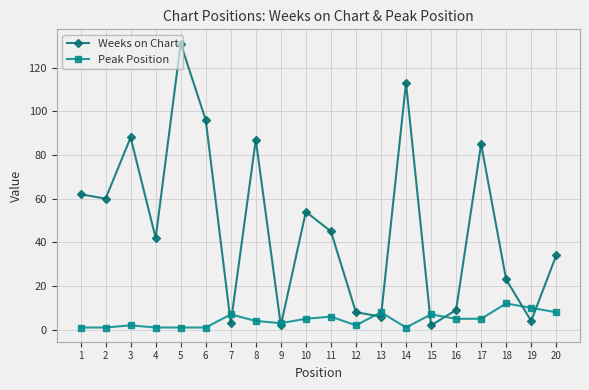

Is this an area chart (filled region under the line)?

No